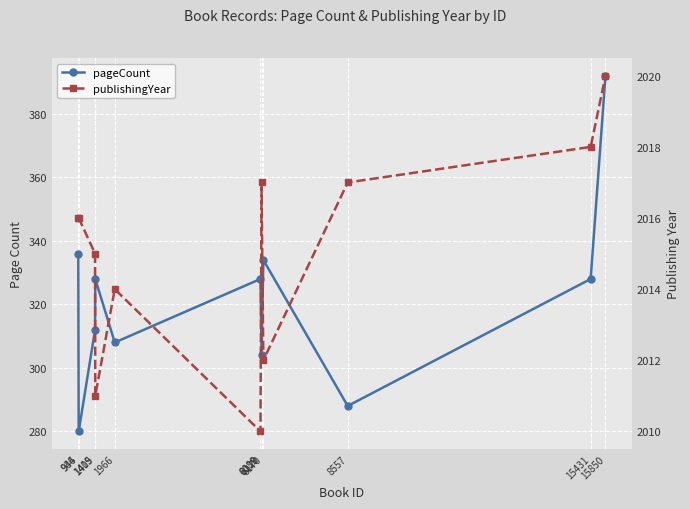

How many data points in pageCount are less than 328?

5